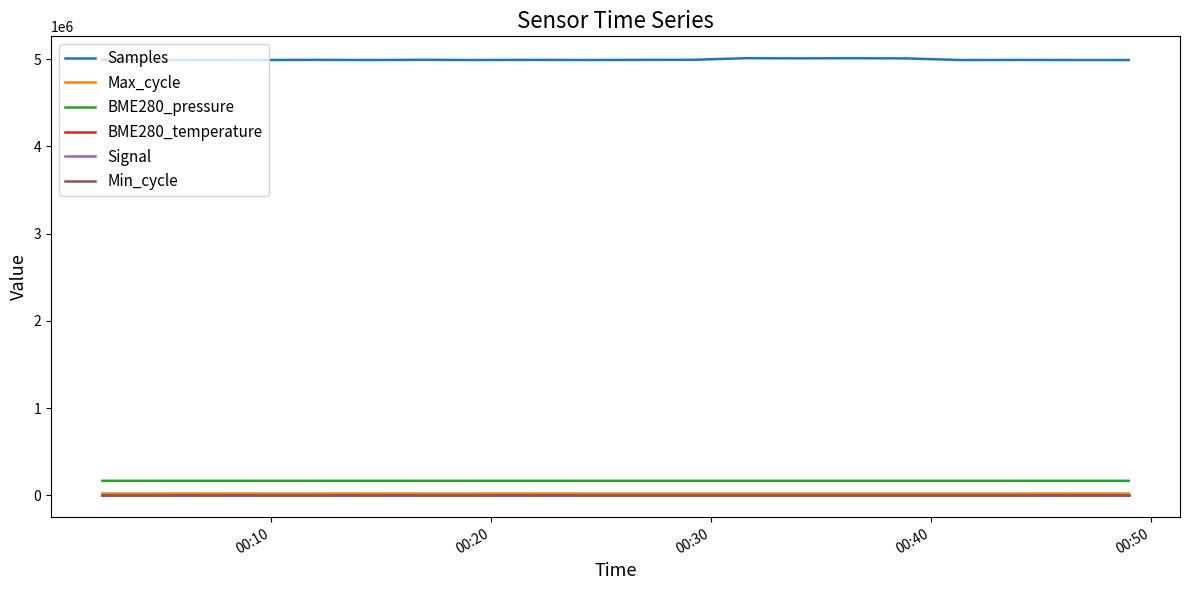

True or false: BME280_pressure and BME280_temperature cross at least once.

False